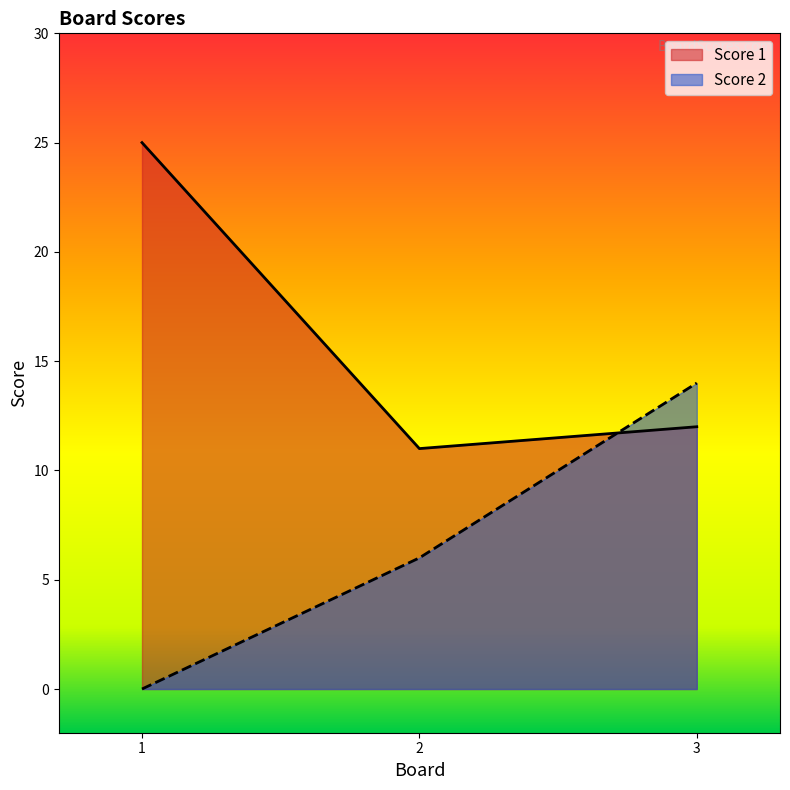

Read the Score 1 value at 2, to the nearest 10.

10